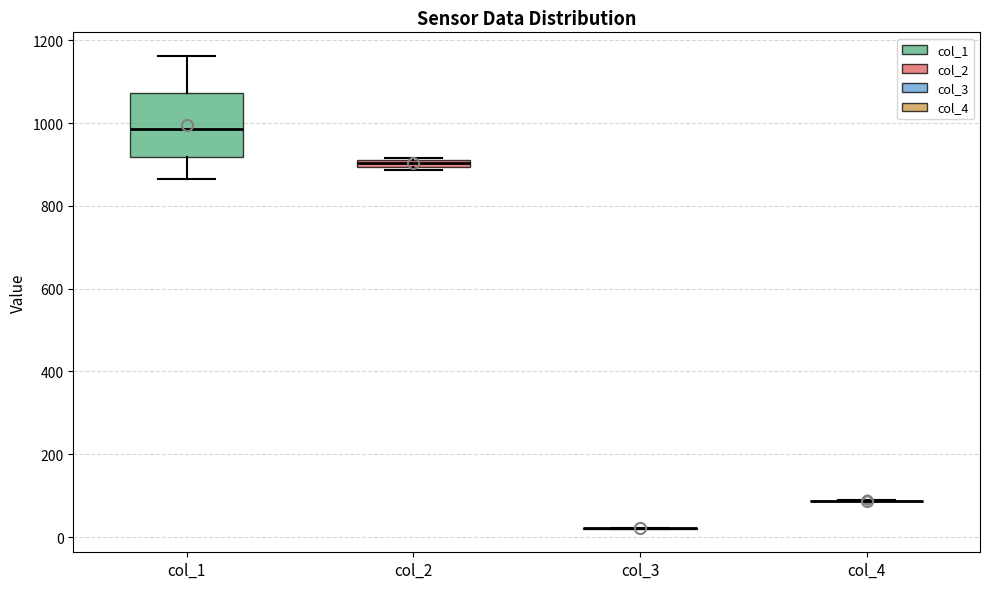

Comparing the boxes themselves (not the whiskers), which one is the tallest?

col_1